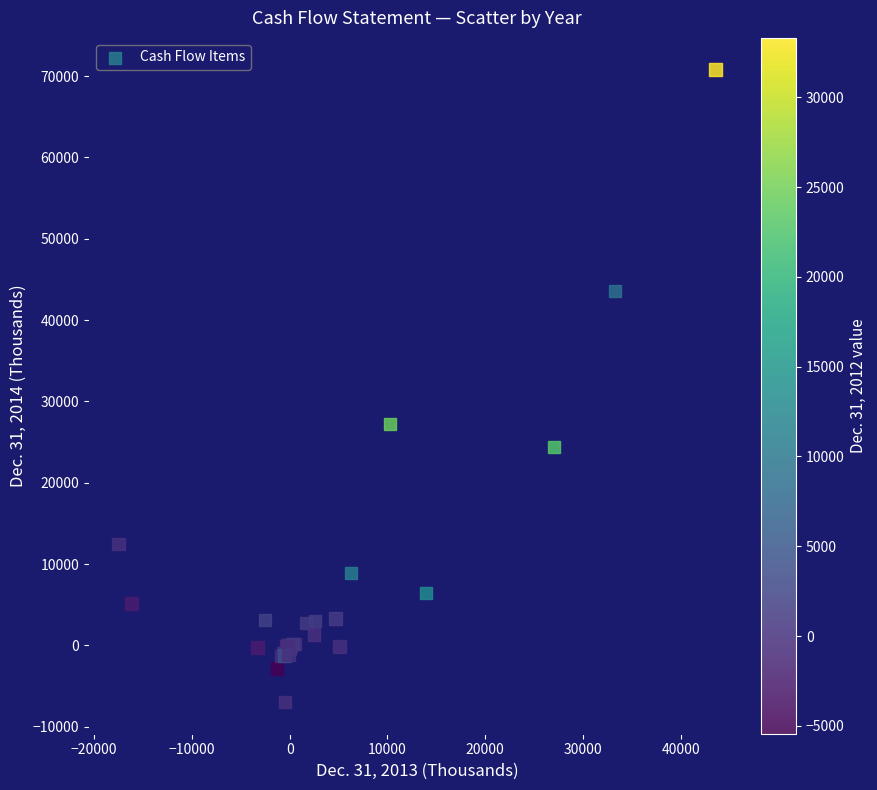

What Y value in the scatter plot is closest to 31922?

27226